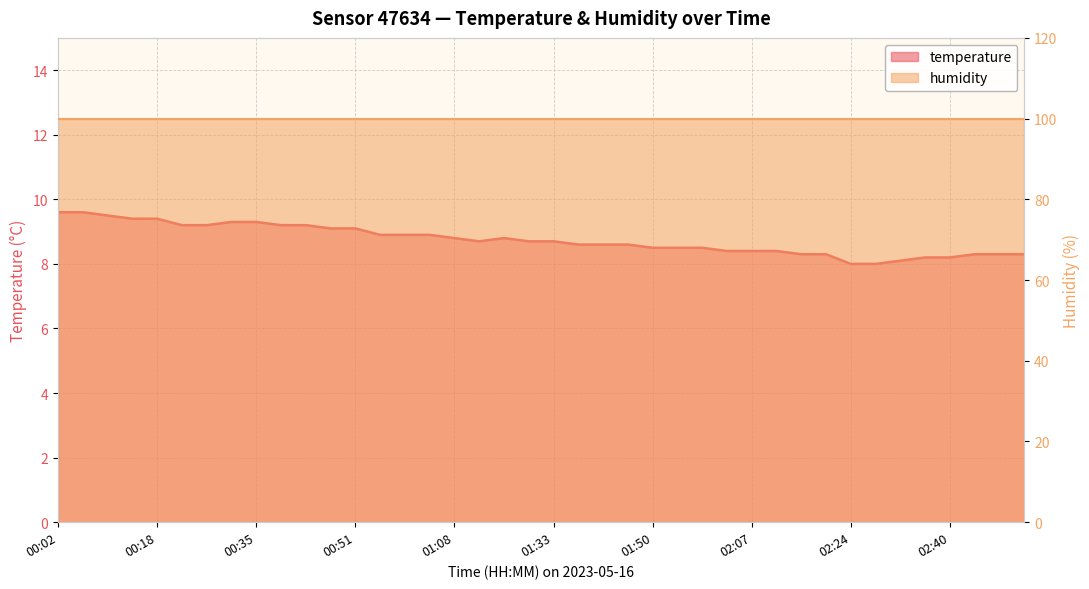

The chart shows a value of 2.6 at 02:32. True or false?

False